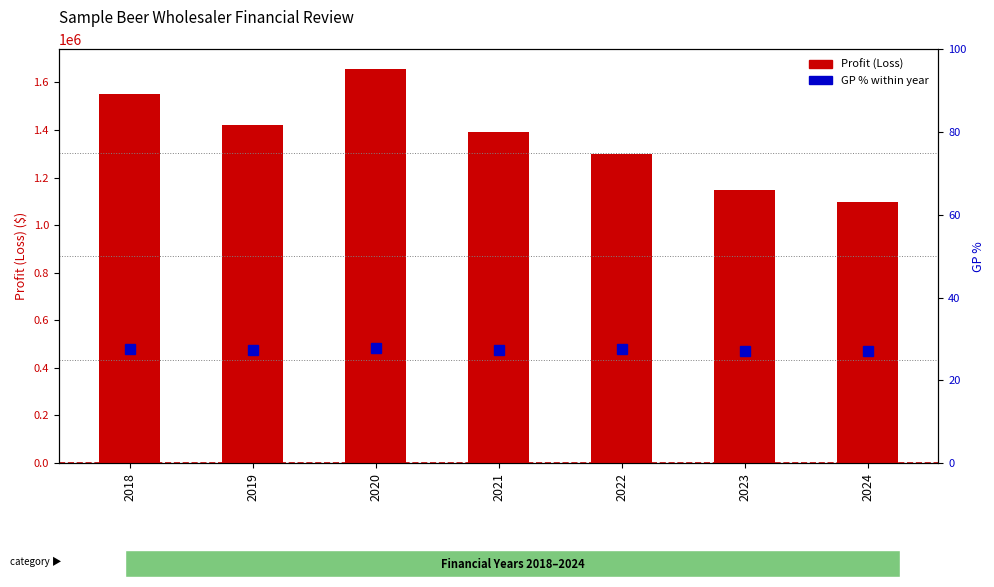

What is the smallest value displayed?

27.0